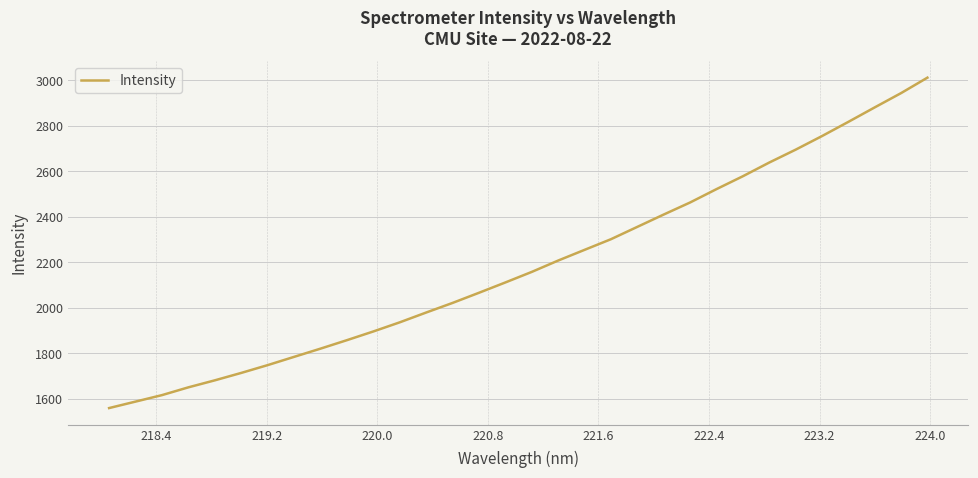

Count the number of values greater than 2158.

16